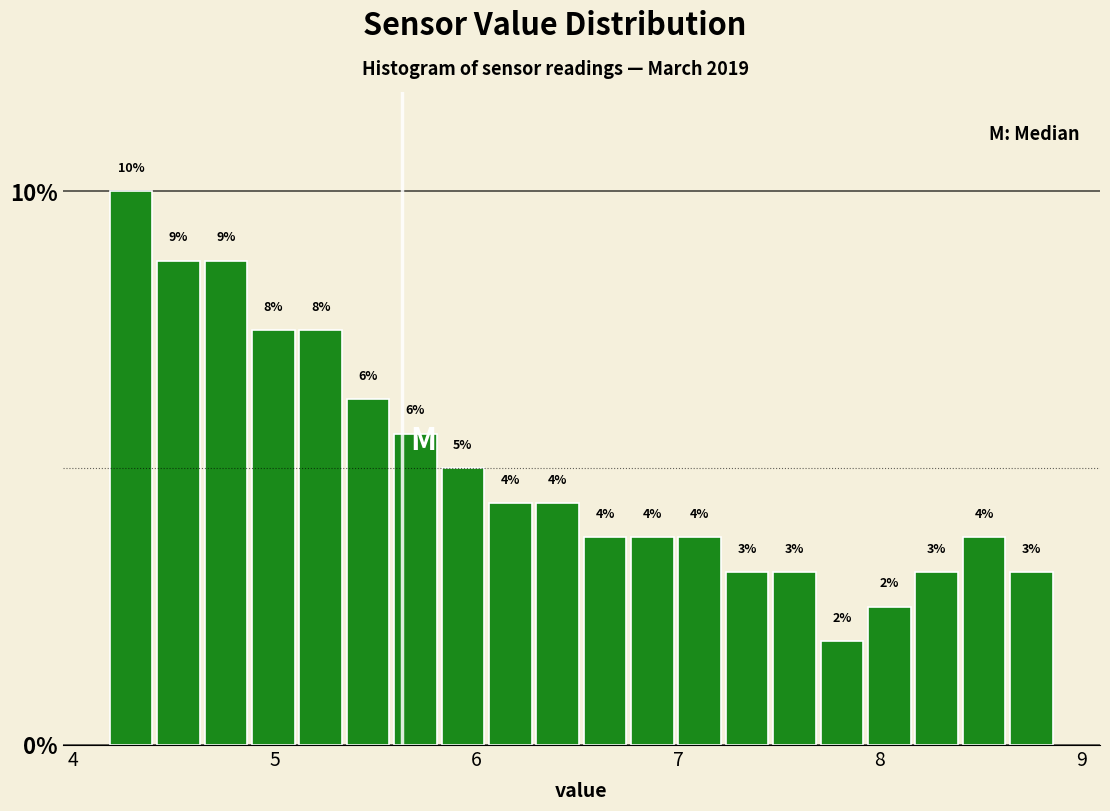

Around what value on the x-axis is the tallest bar? Give the approximate position of its centre, as read against the axis.

4.3